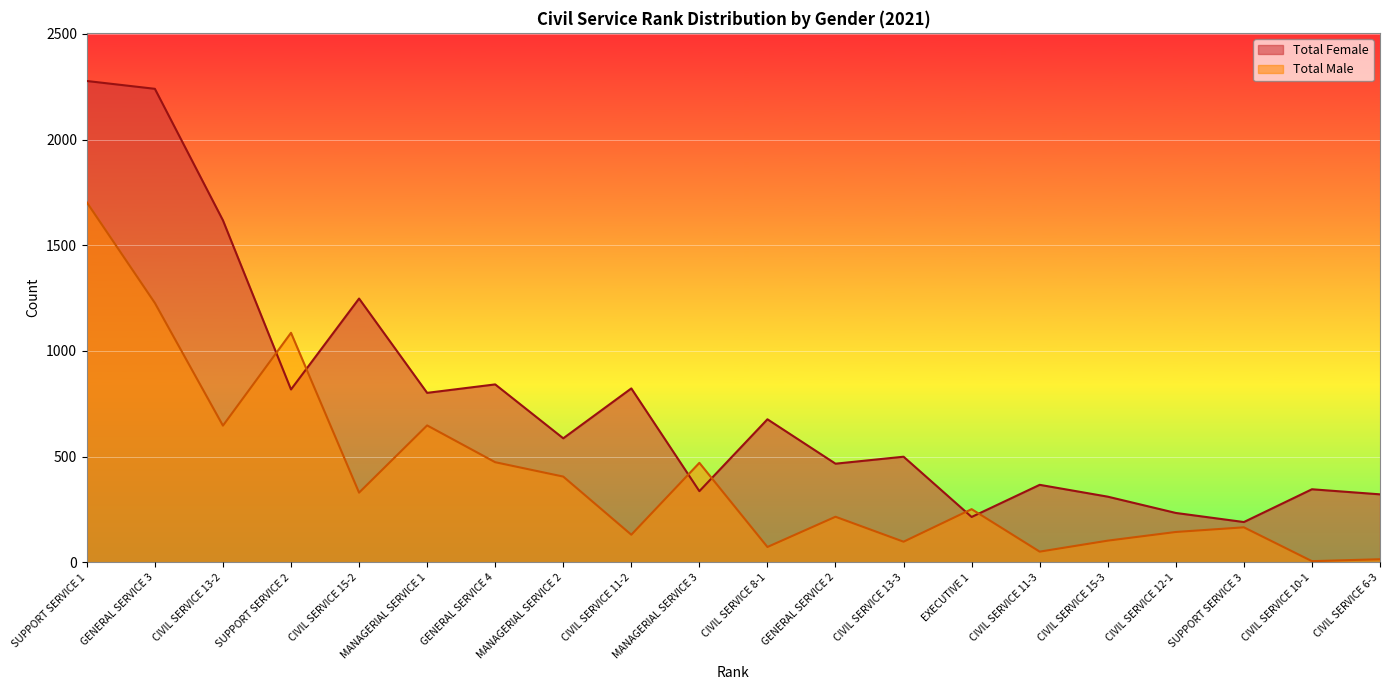

The value of Total Female at MANAGERIAL SERVICE 2 is 269. True or false?

False